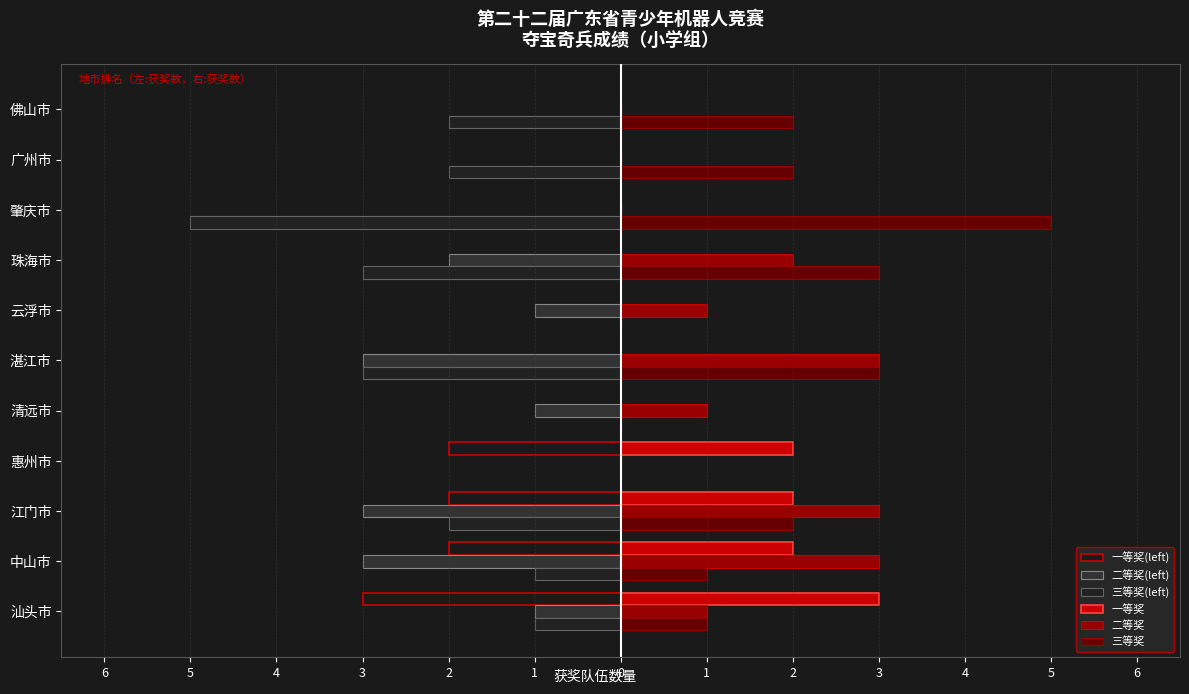

How many values in the 二等奖 series exceed 1?

4